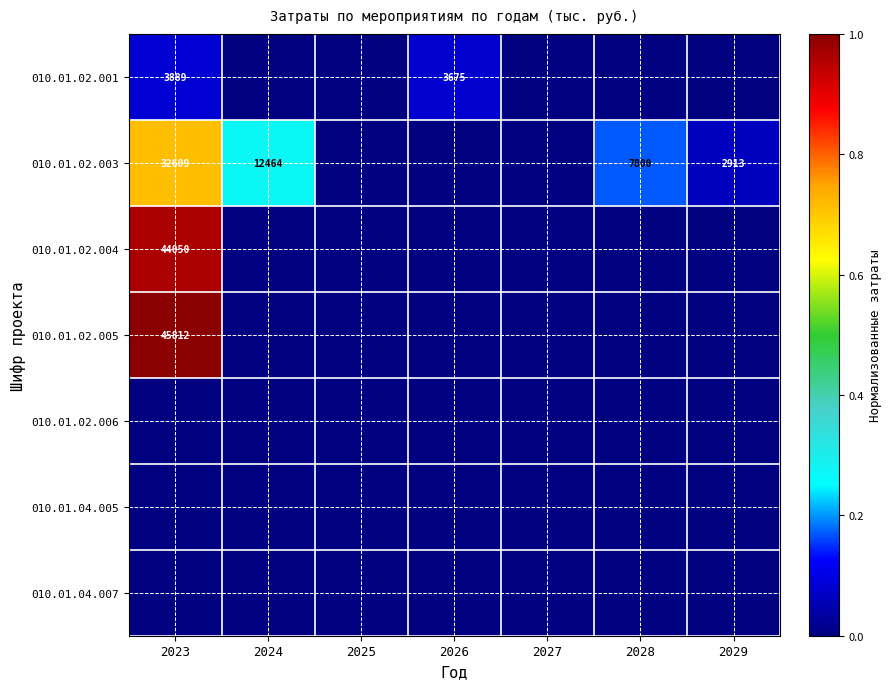

The value of 010.01.02.005 at 2028 is 0.0. True or false?

True